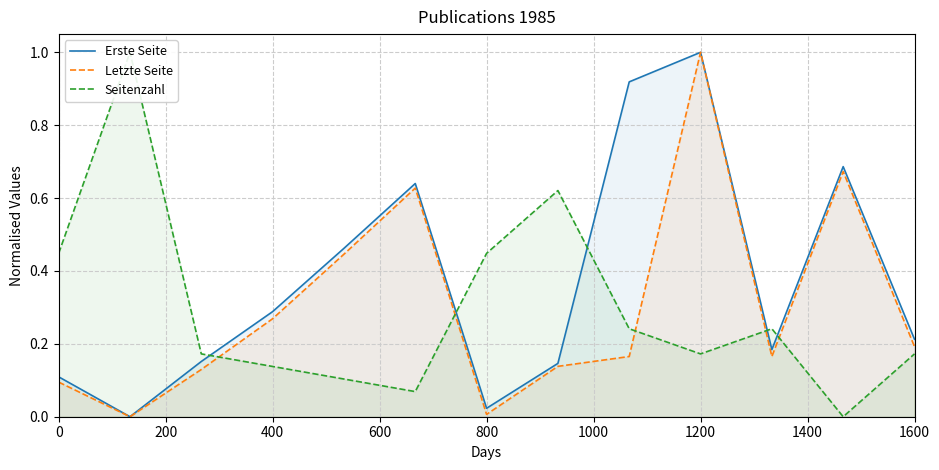

Is it true that Letzte Seite equals 0.5 at 1200?

False